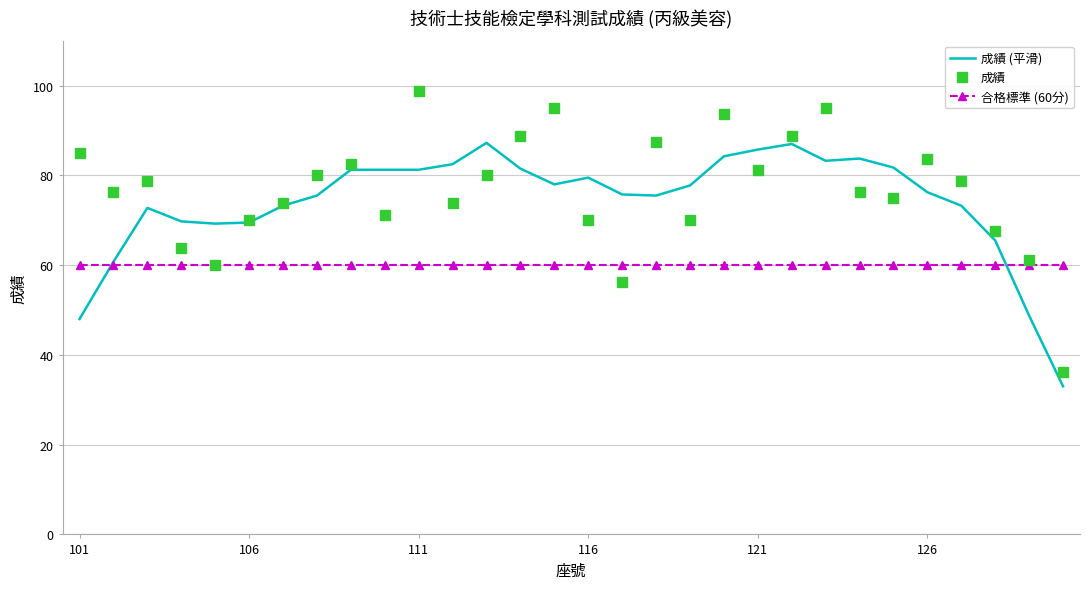

What is the greatest value displayed?

98.8